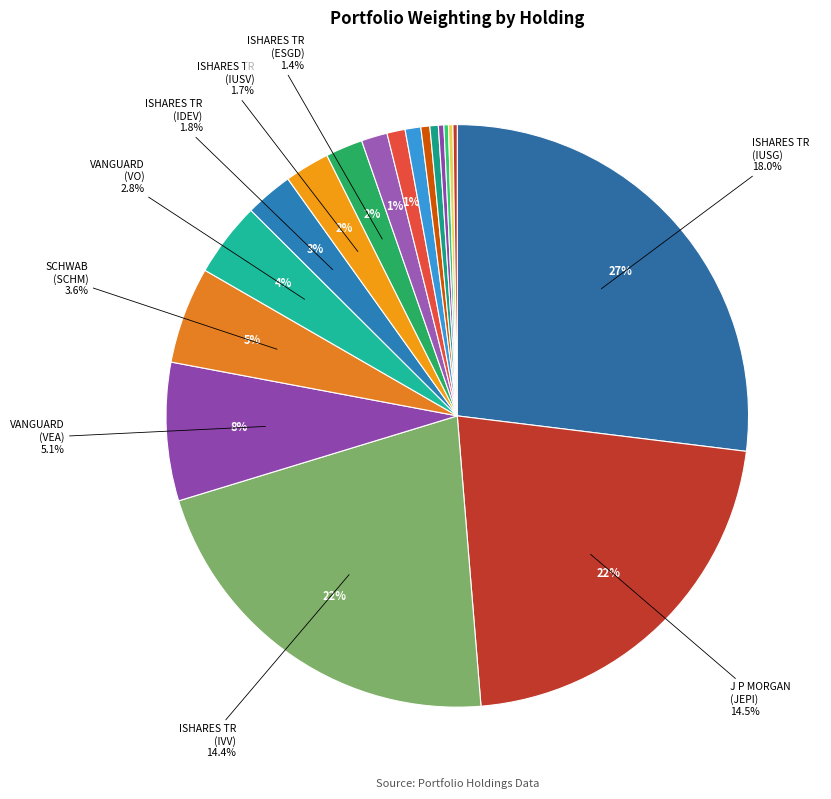

Which category has the smallest portion of the pie?

DISNEY WALT CO
(DIS)